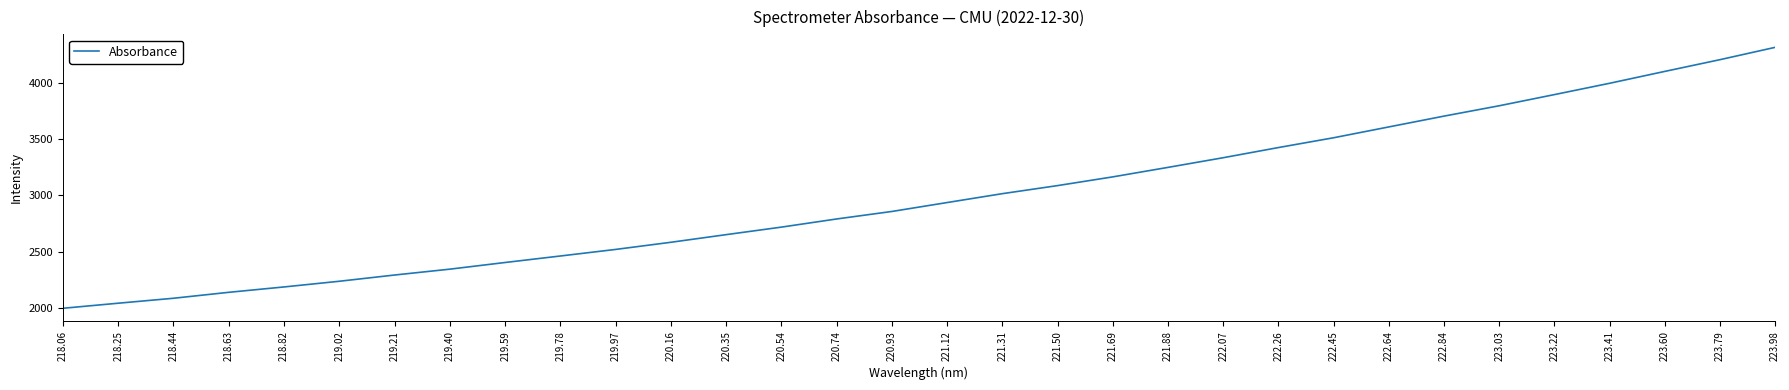

What is the change in value from 222.84 to 223.60?

+397.1